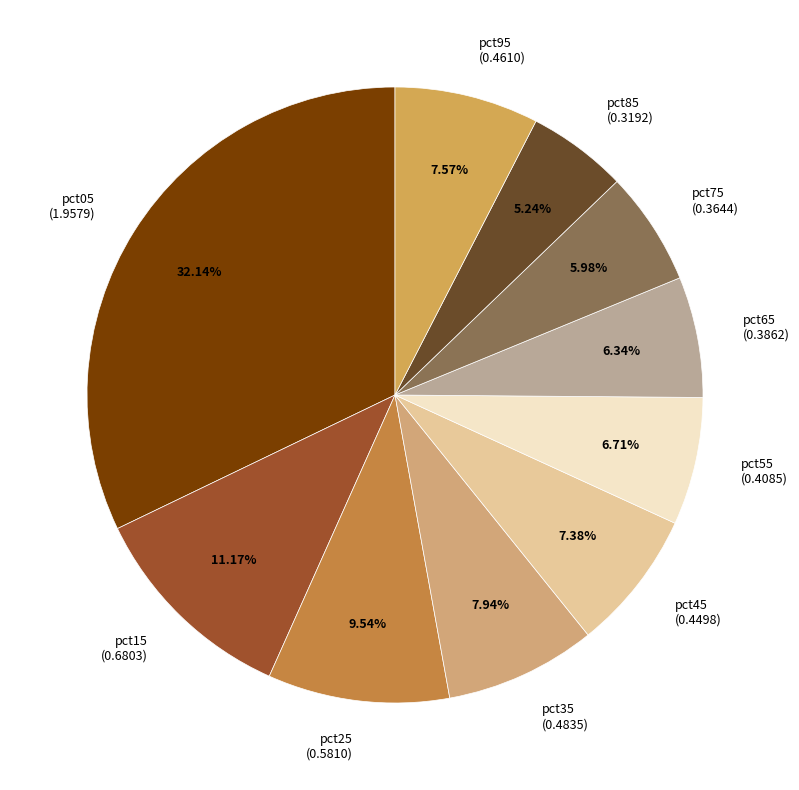

Count the number of slices in the pie.

10